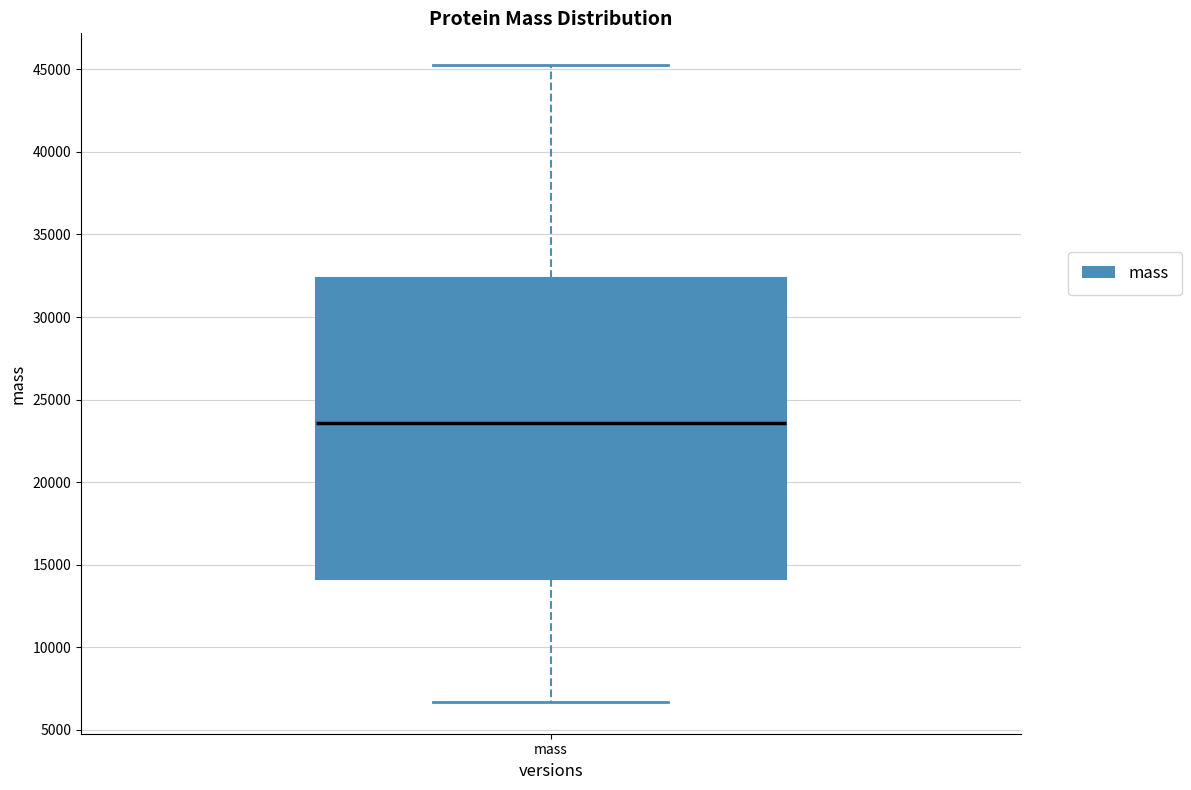

Read this box plot against the y-axis: the position of the median line, the range covered by the box, and the ends of both whiskers. The values are not printed on the chart, so give them approximately, as read against the axis.

median 23500, box 14000 to 32500, whiskers 6500 to 45500